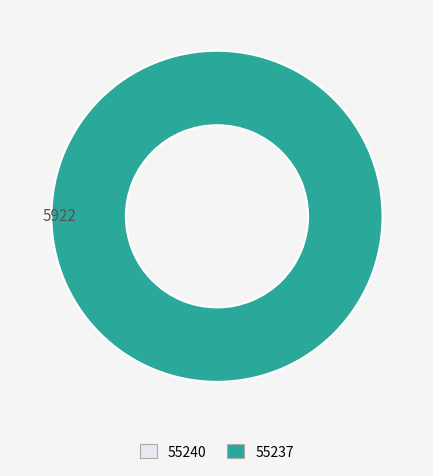

Which slice is the smallest?

55240